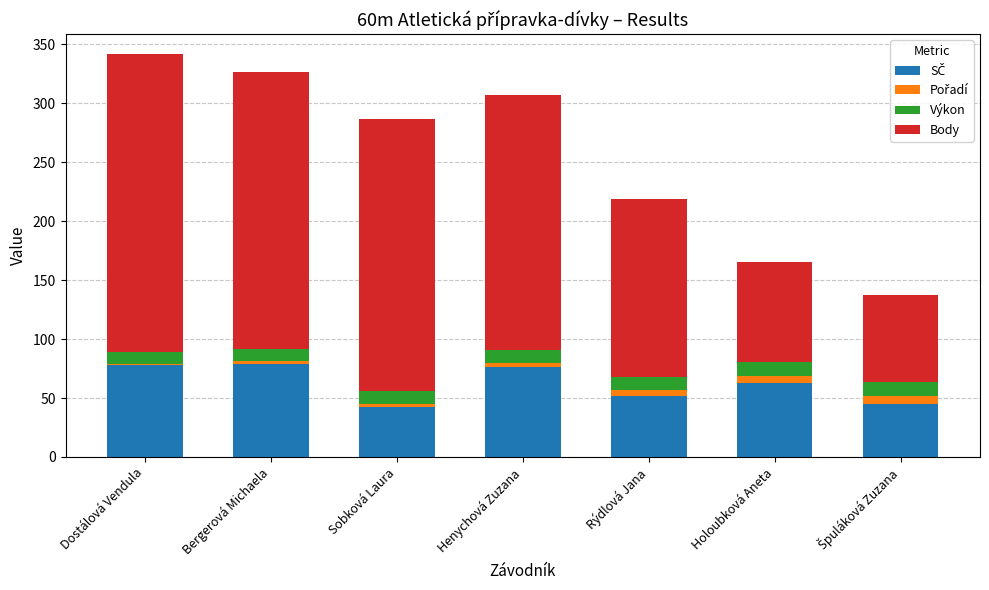

What is the label of the 2nd bar from the right?

Holoubková Aneta